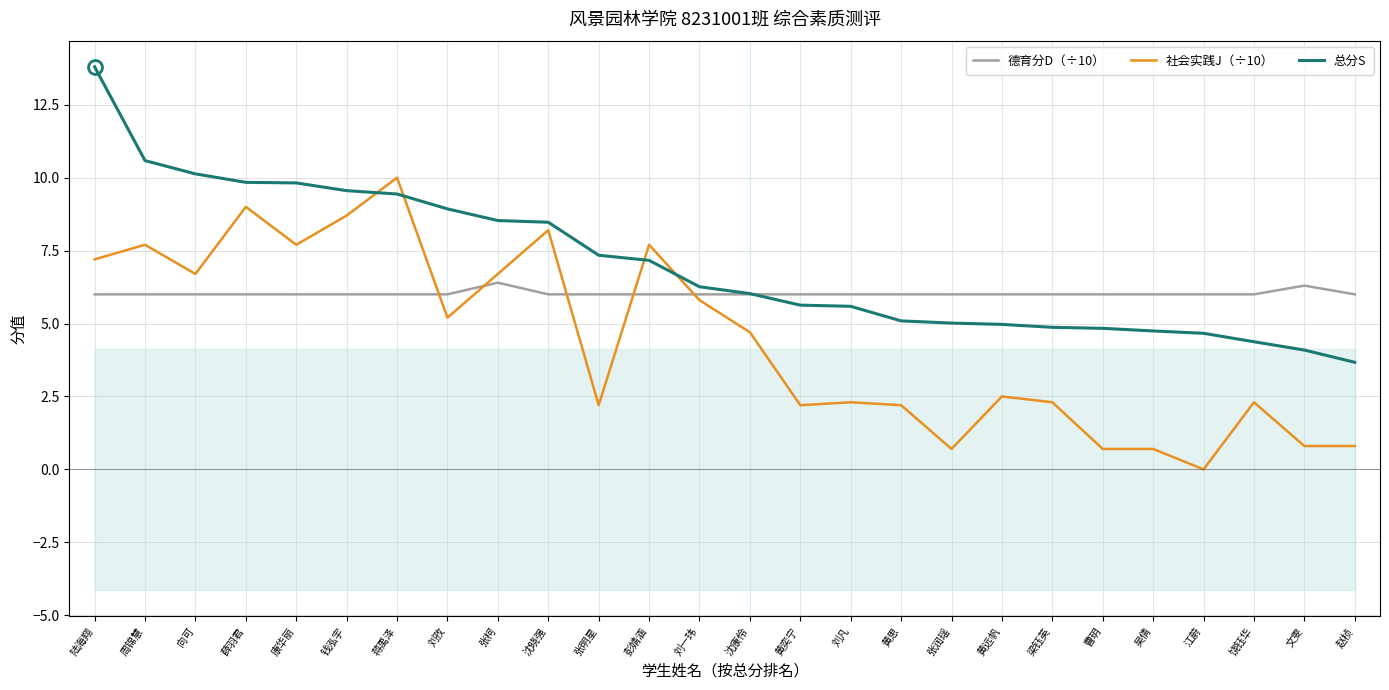

Which category has the lowest value in the 德育分D（÷10） series?

陆海翔